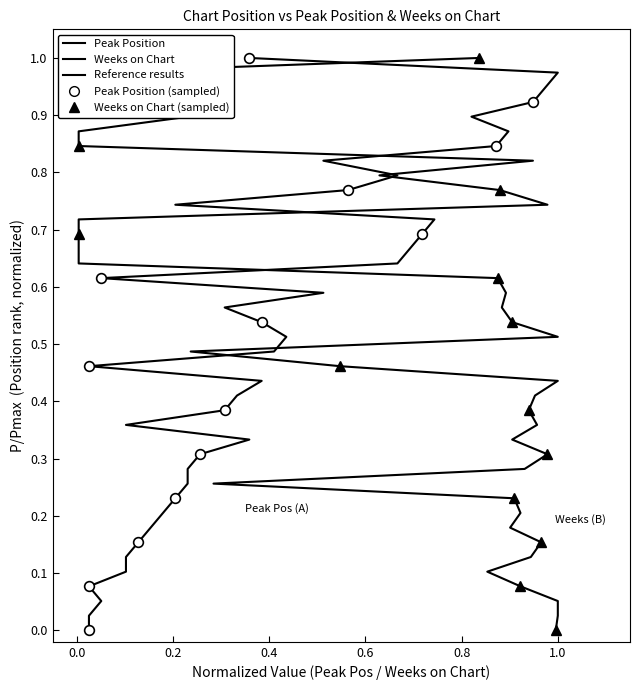

What is the value of the Weeks on Chart point at the 36th from the left?

0.9